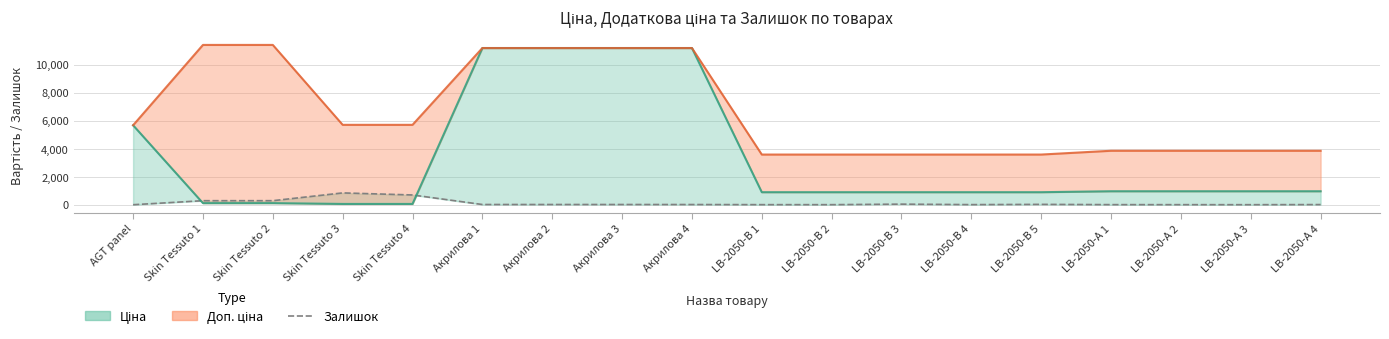

Count the number of categories in the chart.

18